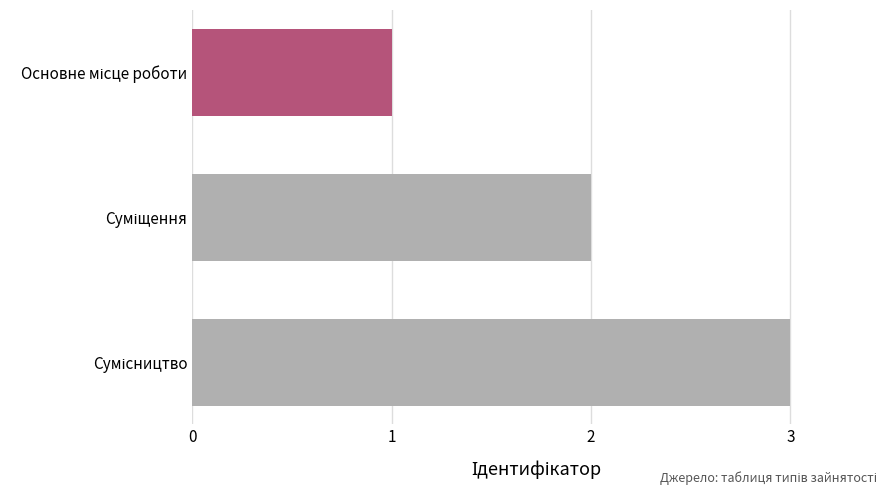

What is the greatest value displayed?

3